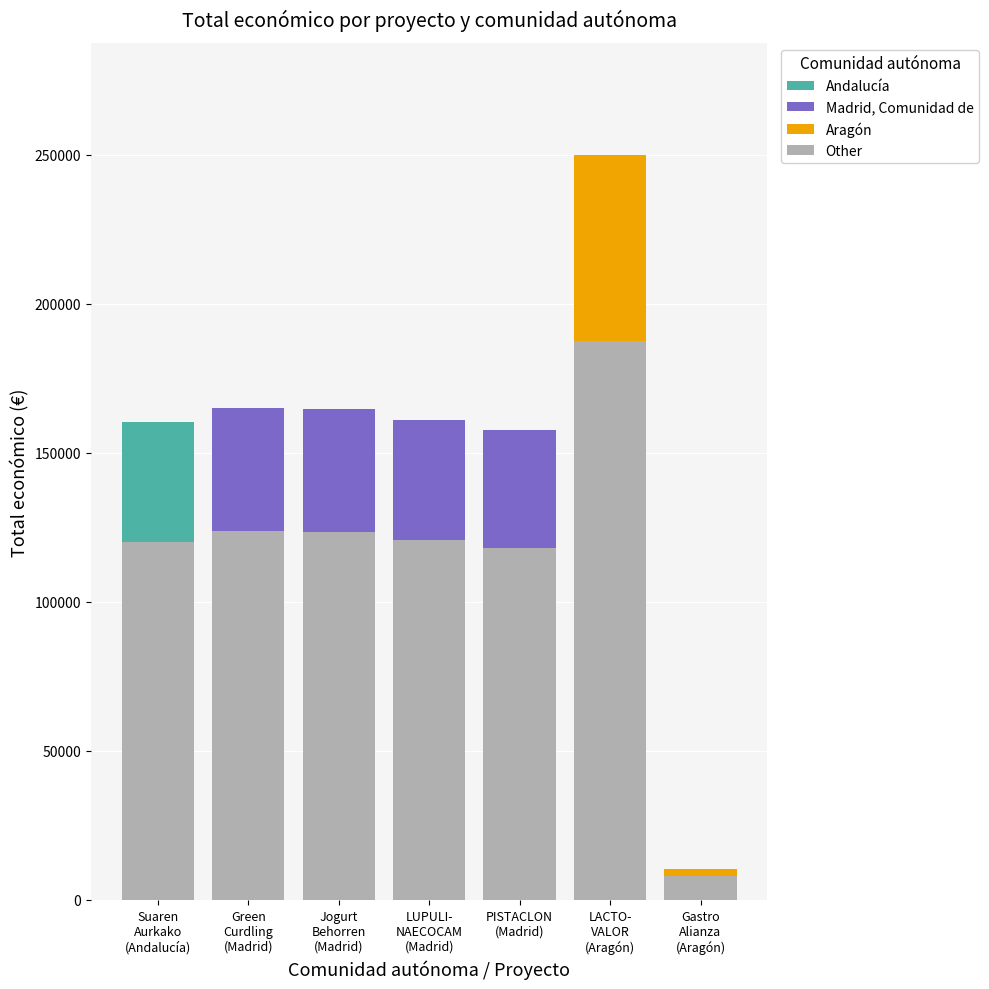

What is the difference between the second highest and second lowest values?

5625.0